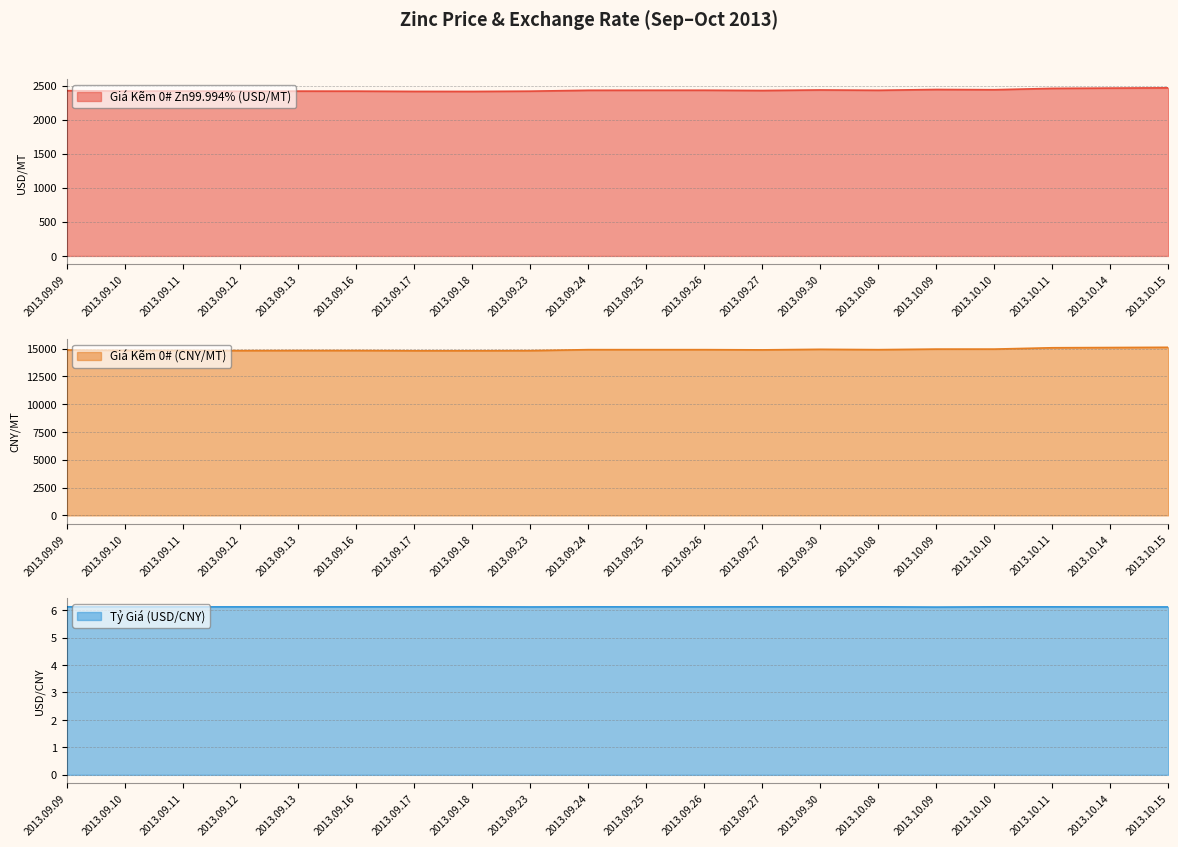

What is the minimum value for Giá Kẽm 0# Zn99.994% (USD/MT)?

2417.6